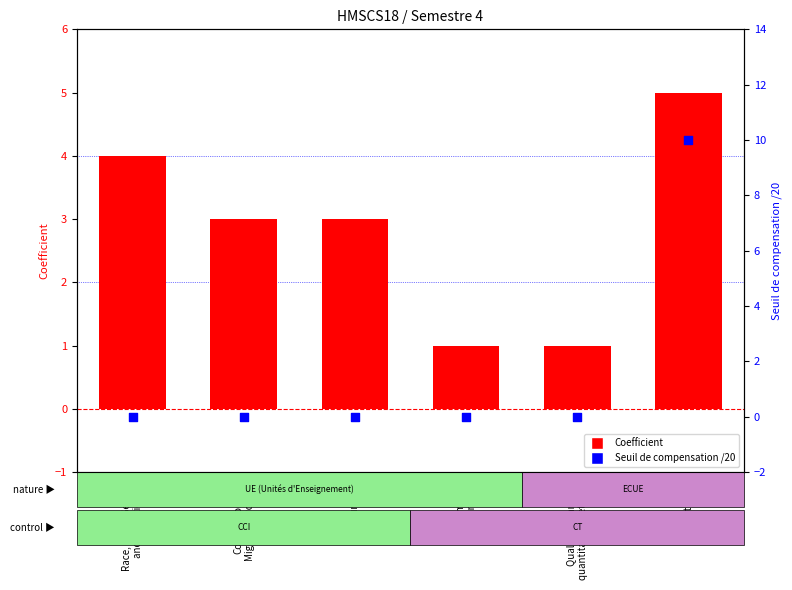

At which category is the sum across all series the highest?

Dissertation